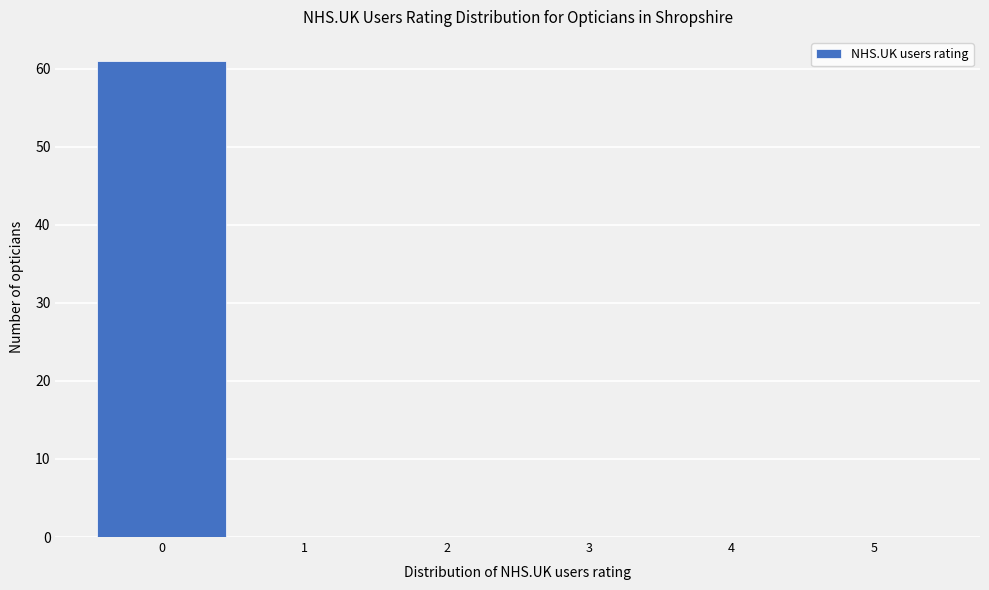

What is the height of the bar covering -0.5 to 0.5 on the x-axis? The values are not printed on the chart, so give them approximately, as read against the axis.

61